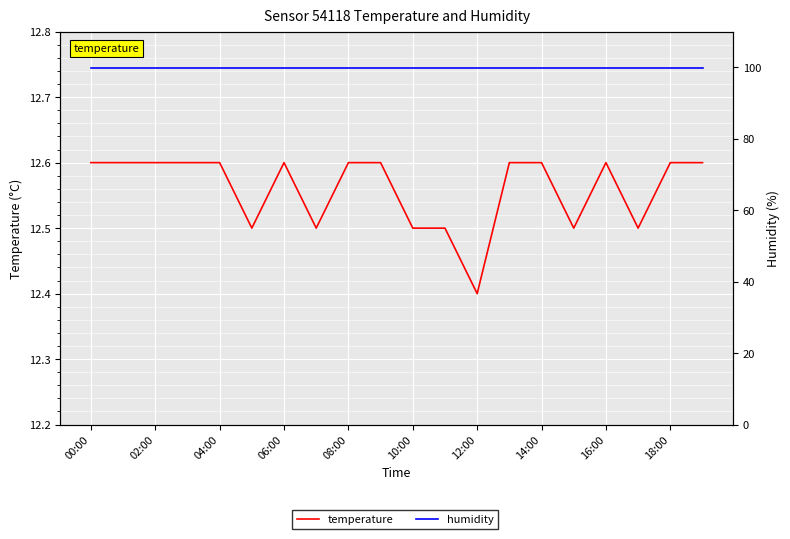

The humidity series shows 99.9 at 10:00. True or false?

True